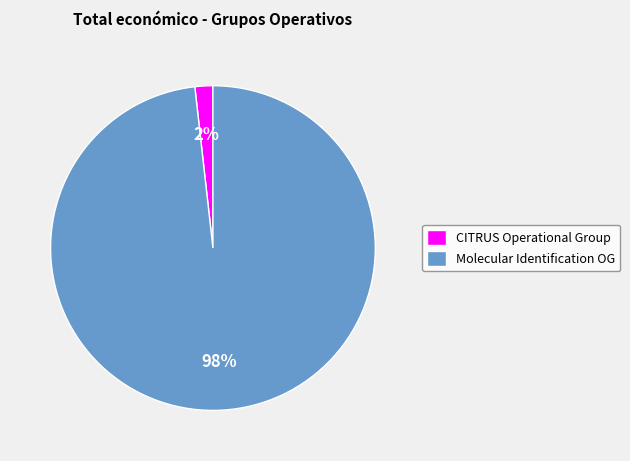

Between CITRUS Operational Group and Molecular Identification OG, which is larger?

Molecular Identification OG